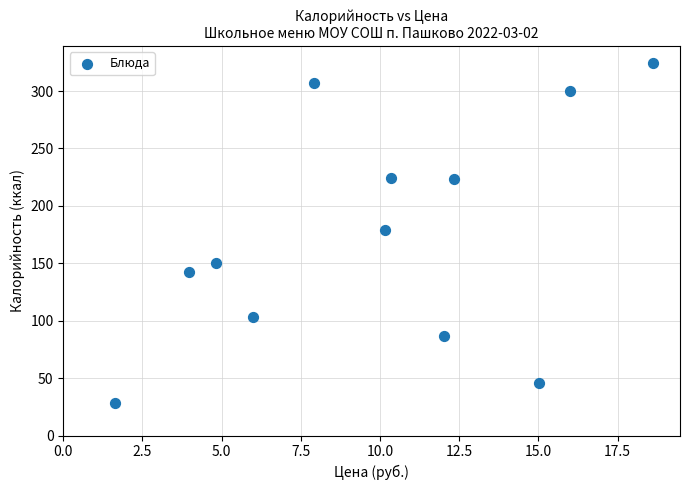

What is the range of X values (max minus min)?

17.0